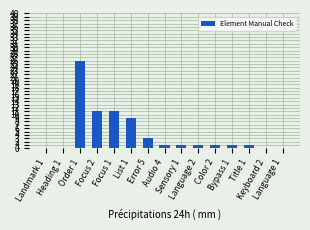

Reading right to left, list all the values displayed in this chart.

Language 1=0	Keyboard 2=0	Title 1=1	Bypass 1=1	Color 2=1	Language 2=1	Sensory 1=1	Audio 4=1	Error 5=3	List 1=9	Focus 1=11	Focus 2=11	Order 1=26	Heading 1=0	Landmark 1=0